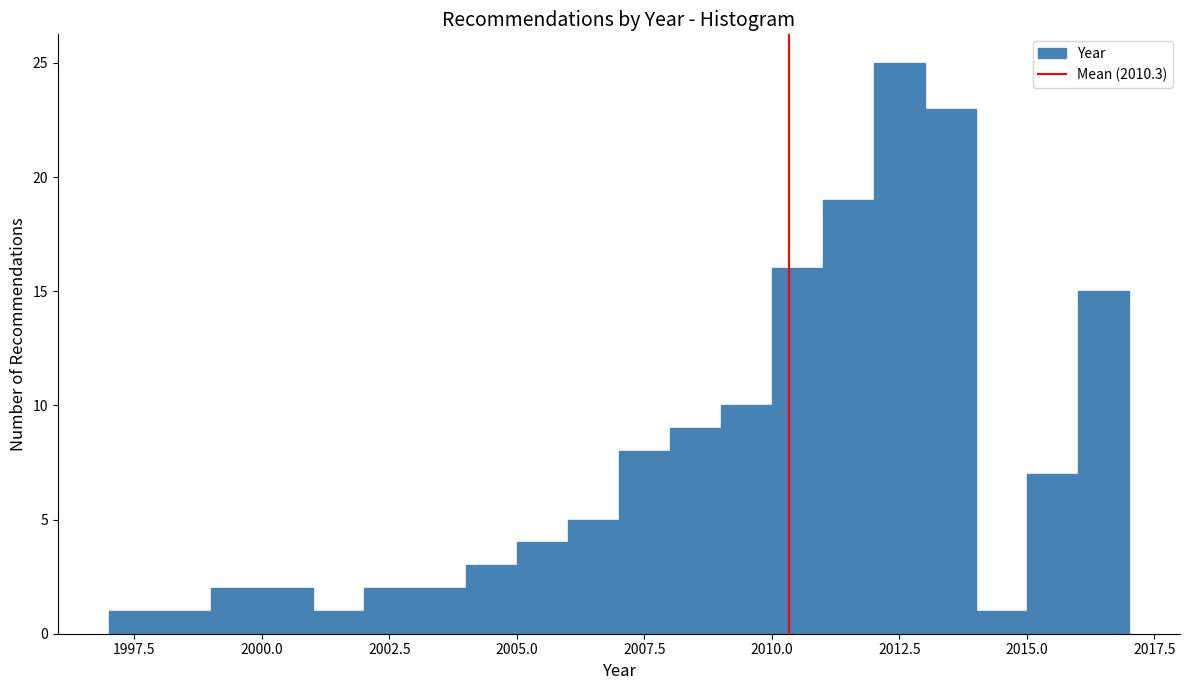

Read against the x-axis, roughly where is the centre of the tallest bar?

2012.5